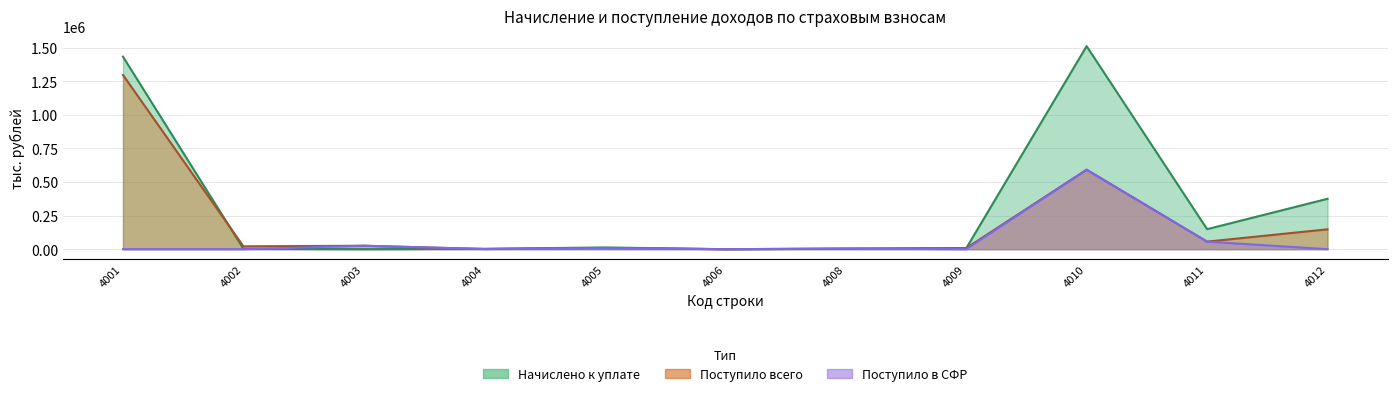

At which category is the sum across all series the highest?

4001